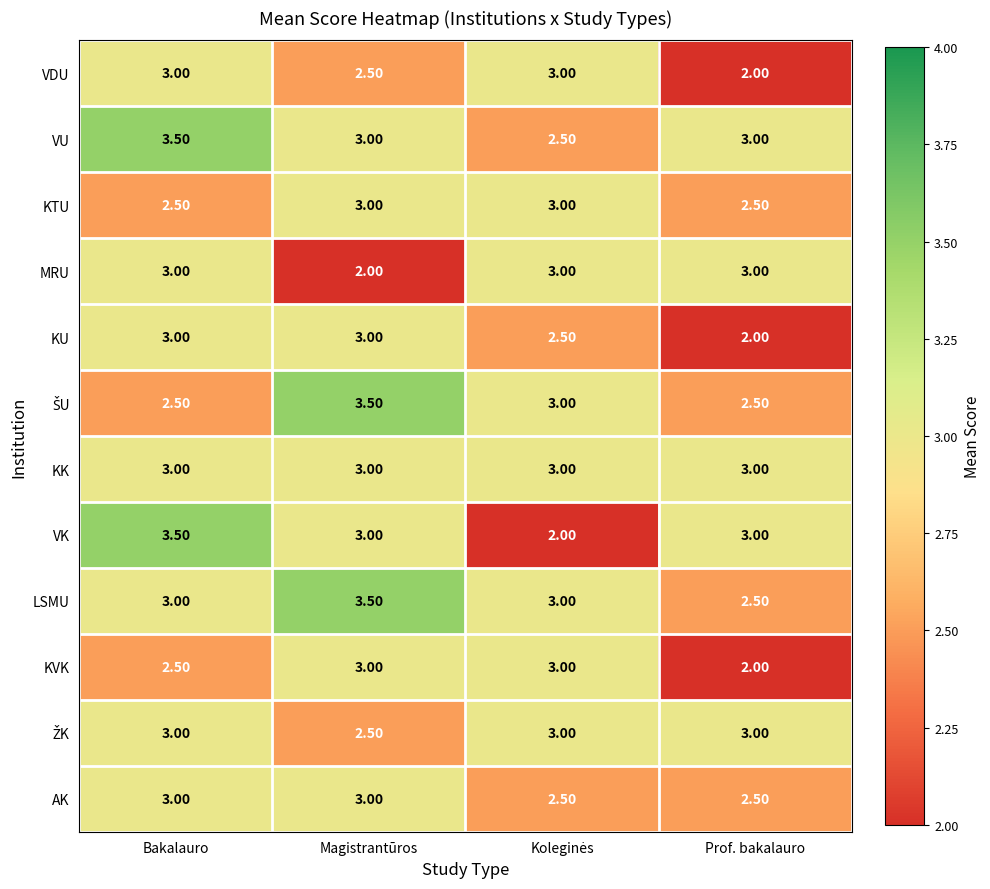

At which category is the sum across all series the highest?

Bakalauro